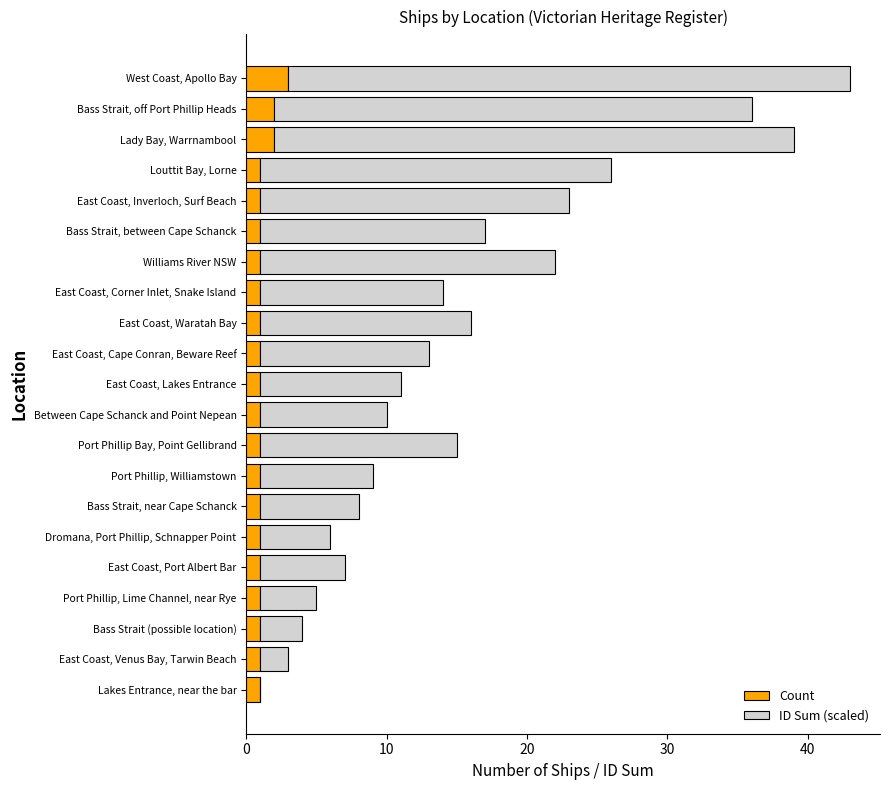

What is the highest value of the Count series?

3